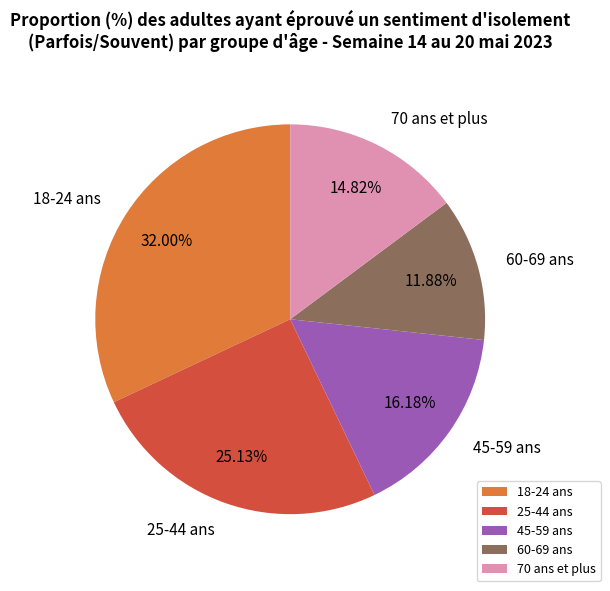

How many segments does this pie chart have?

5